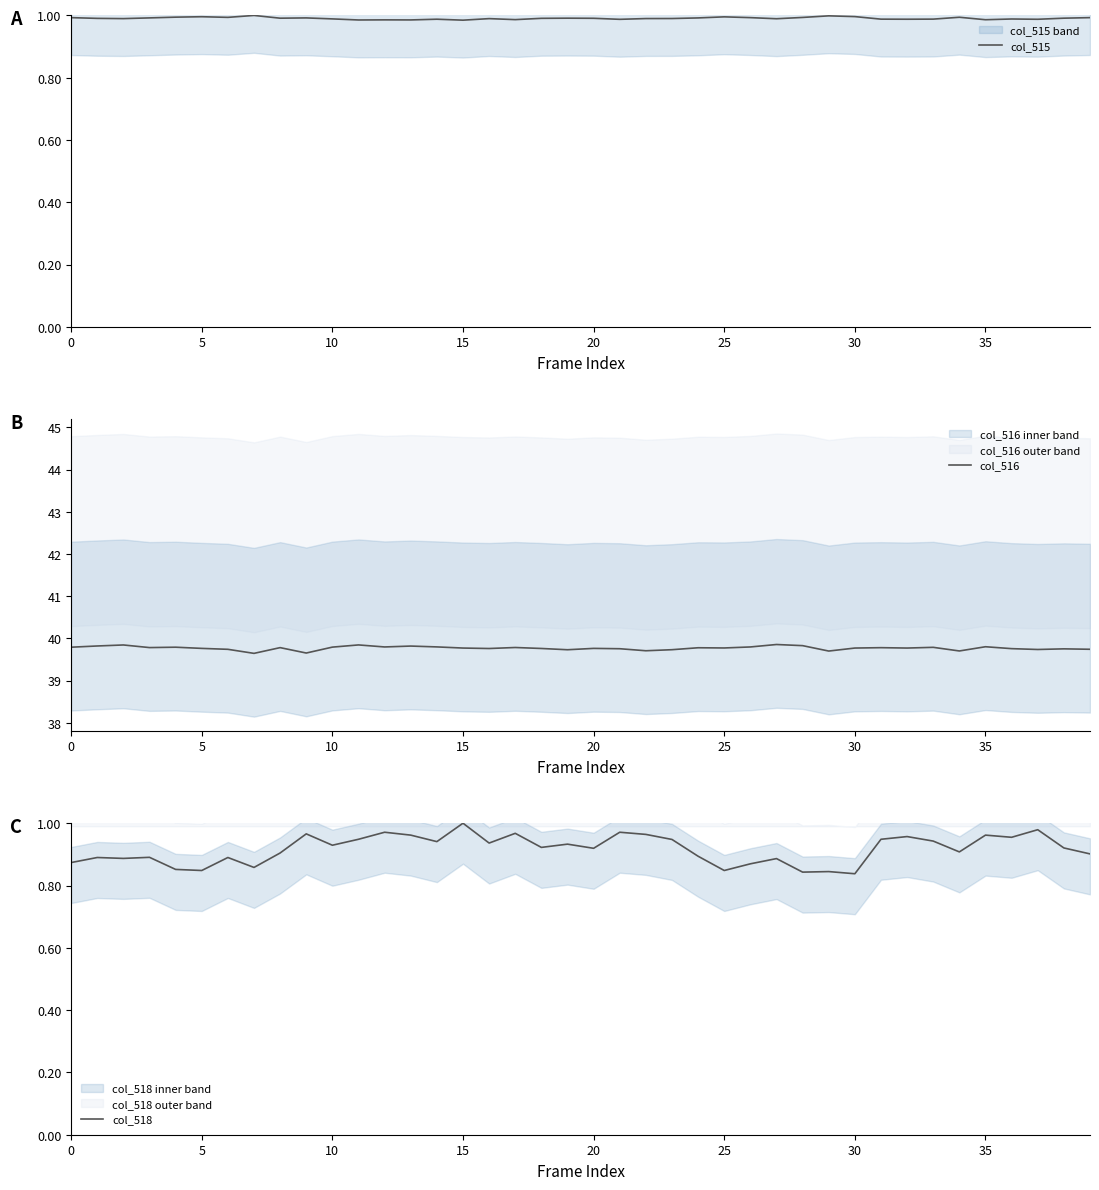

How many lines are shown in the chart?

3